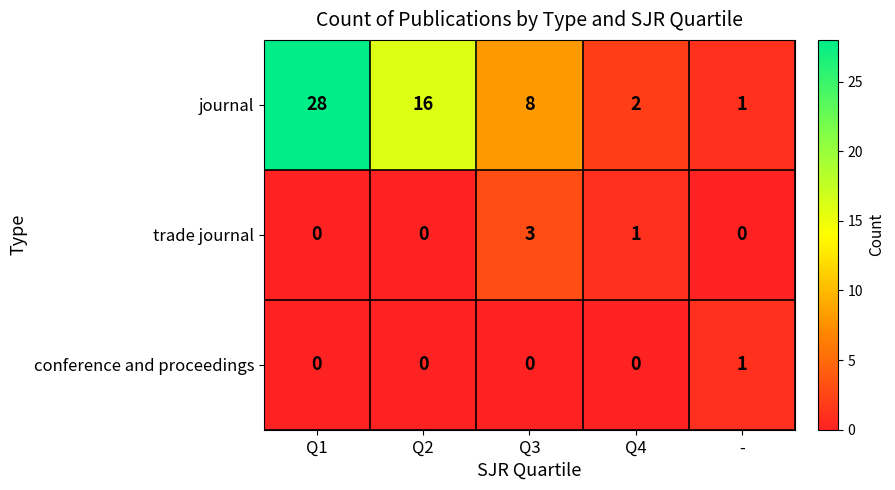

Which series has the largest total across all categories?

journal